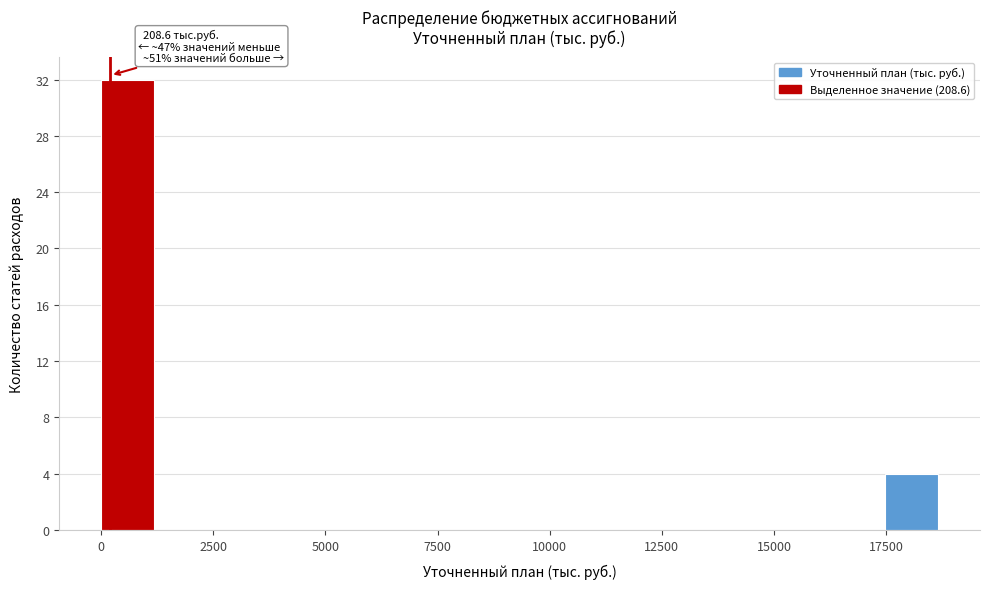

Read against the x-axis, roughly where is the centre of the tallest bar?

500